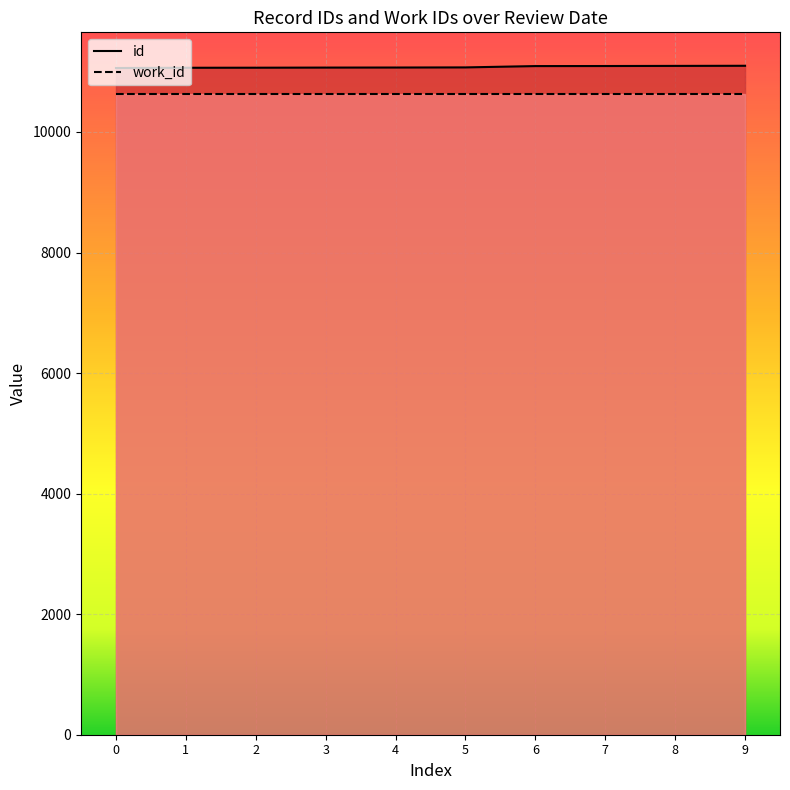

The value of work_id at 8 is 10632.5. True or false?

True